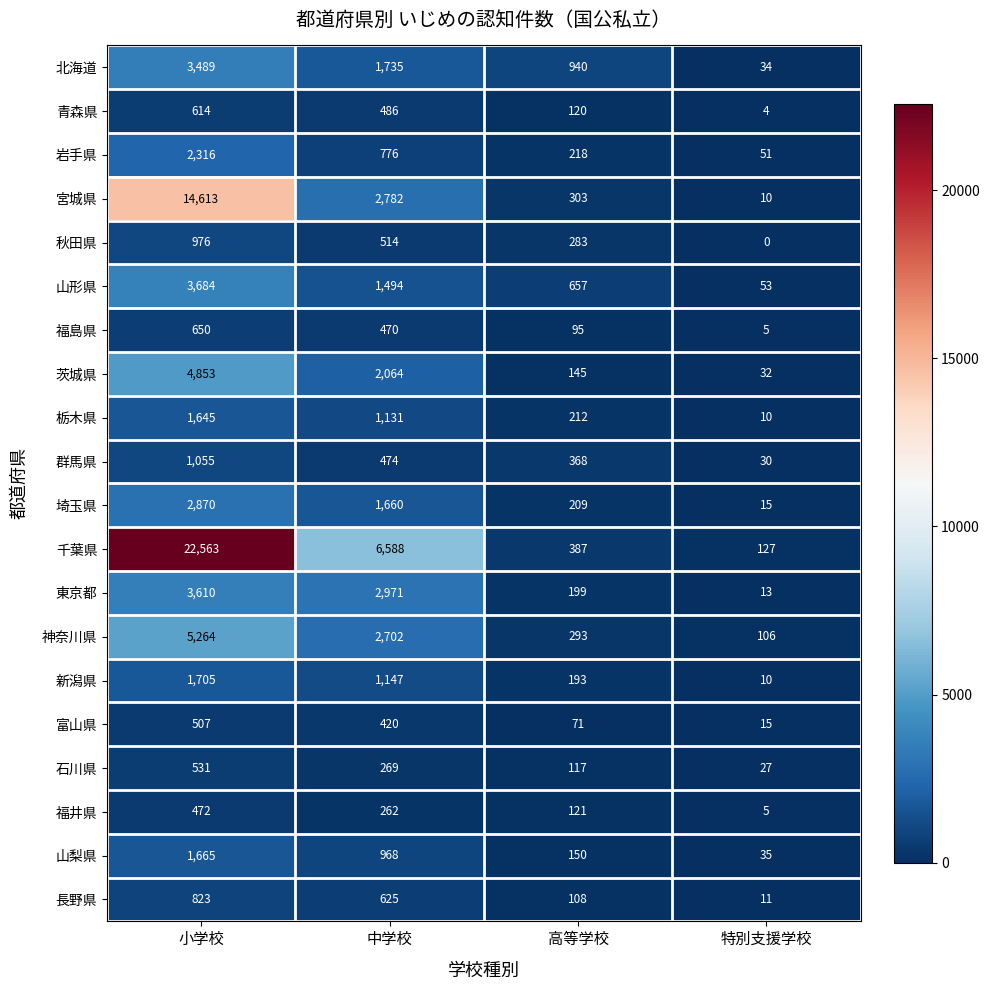

Between 小学校 and 特別支援学校, which series saw the biggest shift?

千葉県